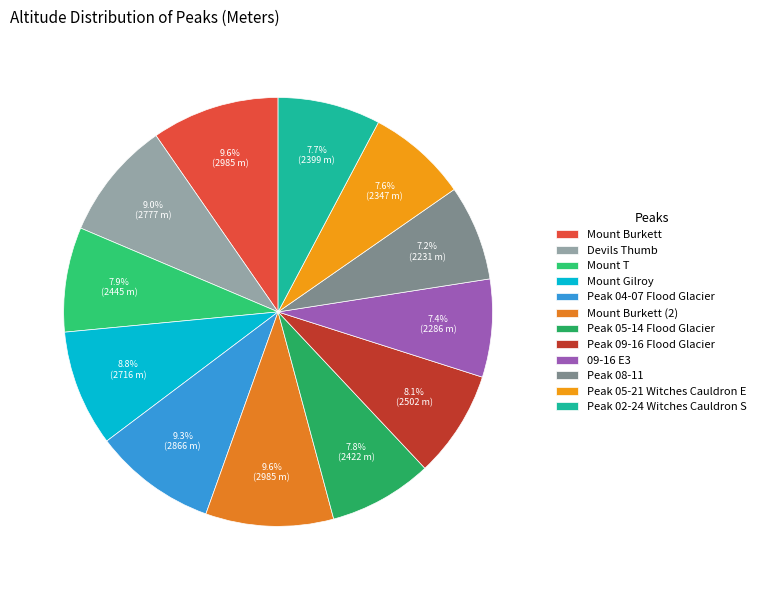

Is there a majority slice in this chart?

No